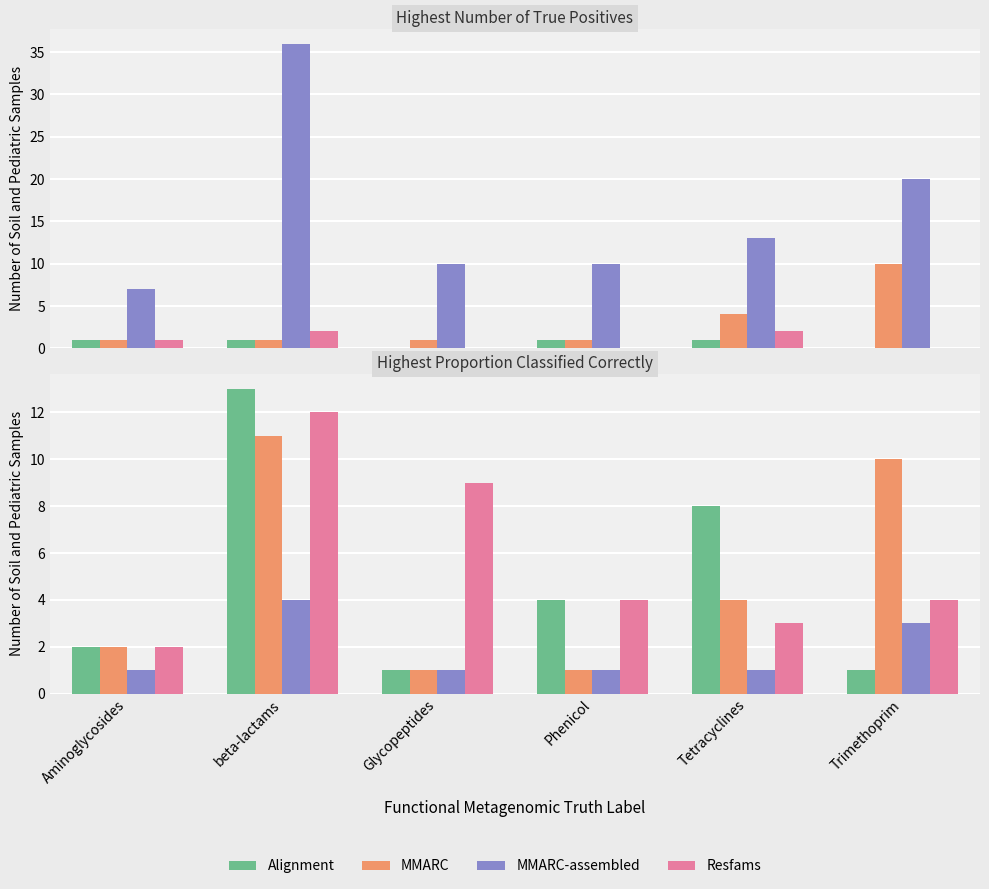

True or false: Resfams has a value of 4 at Trimethoprim.

True